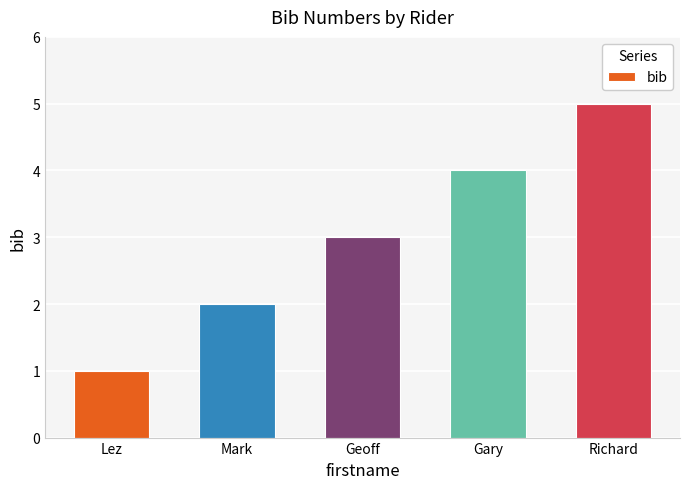

How many values are between 2 and 4?

3